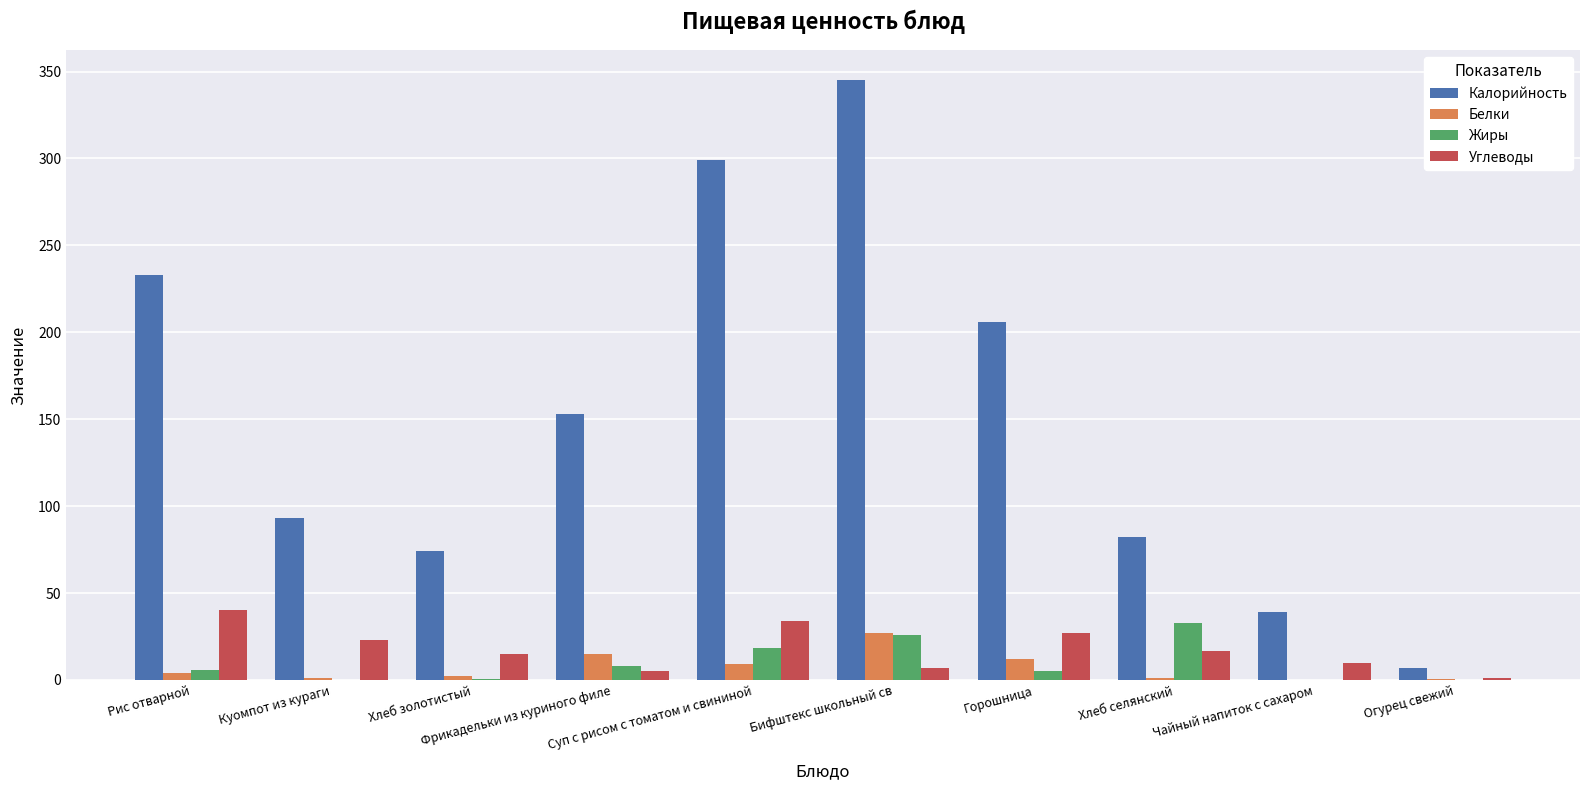

What is the greatest value displayed?

345.0